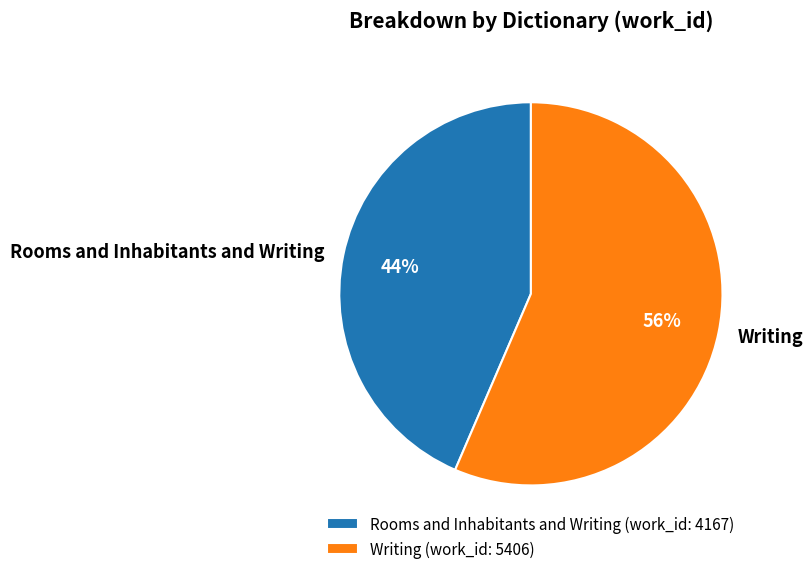

To the nearest percent, what is the combined percentage of Rooms and Inhabitants and Writing and Writing?

100%